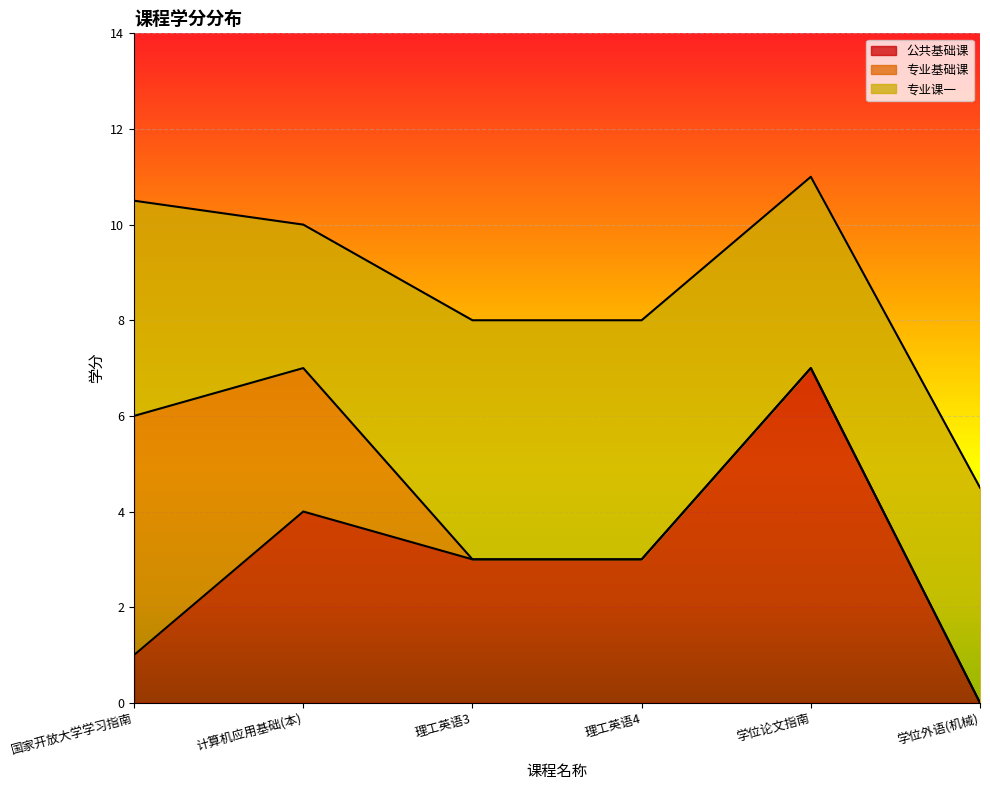

What is the maximum value for 专业基础课?

5.0